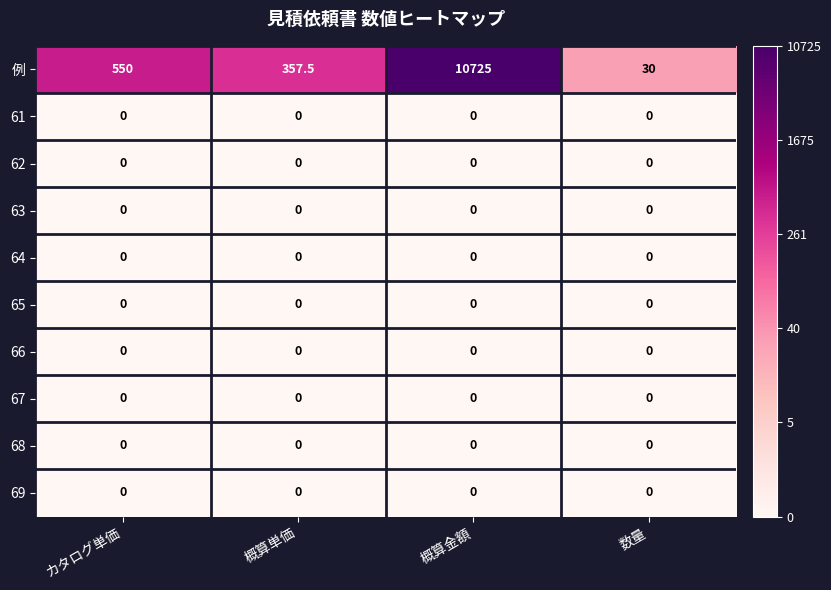

What is the greatest value displayed?

10725.0